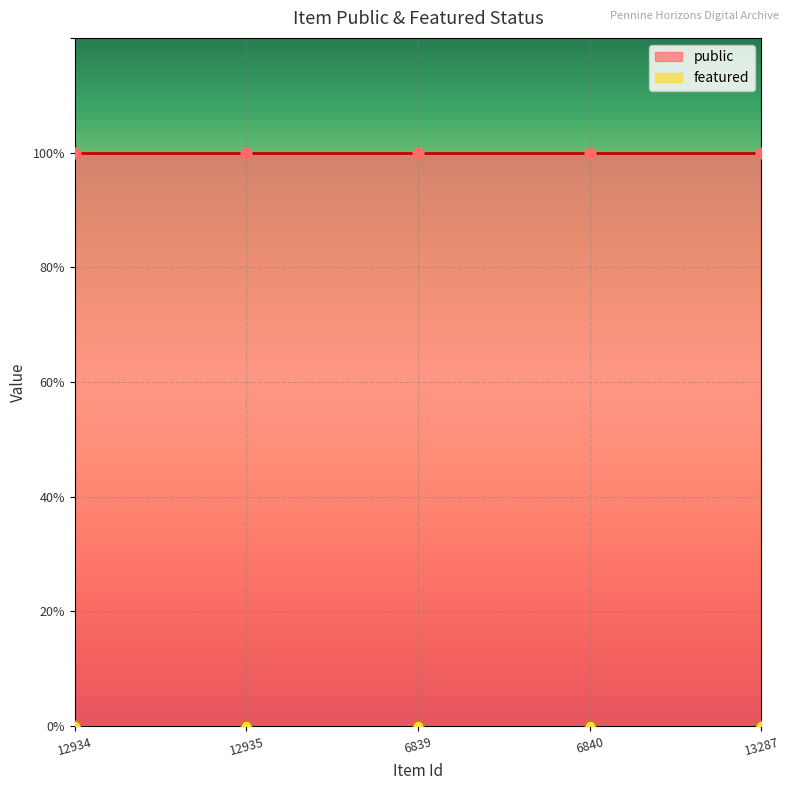

Which series has the largest total across all categories?

public